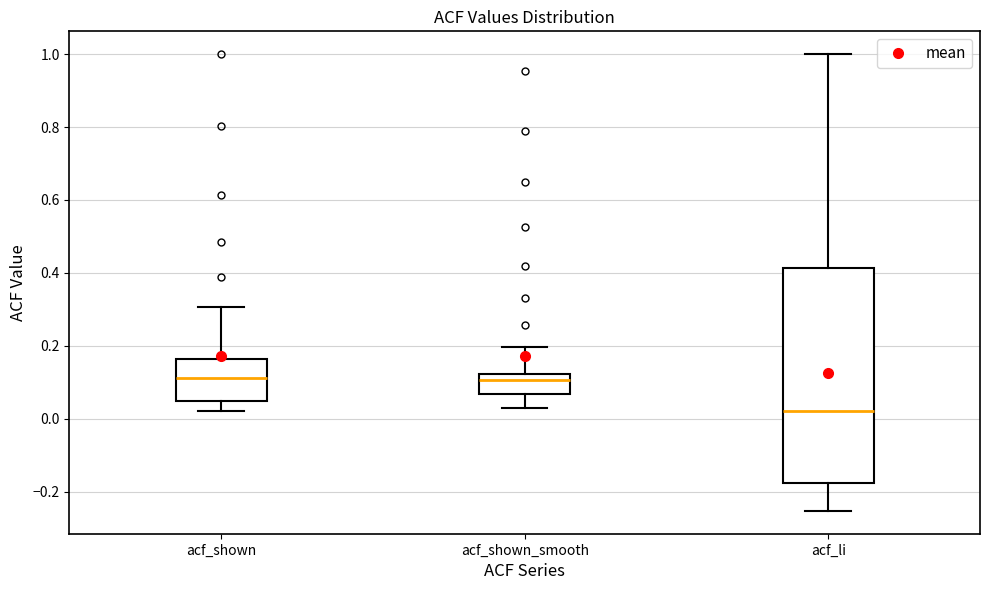

Reading left to right, read every box against the y-axis: the position of its median line, the range the box covers, and the ends of its whiskers. The values are not printed on the chart, so give them approximately, as read against the axis.

acf_shown: median 0.12, box 0.04 to 0.16, whiskers 0.02 to 0.30
acf_shown_smooth: median 0.10, box 0.06 to 0.12, whiskers 0.02 to 0.20
acf_li: median 0.02, box -0.18 to 0.42, whiskers -0.26 to 1.00